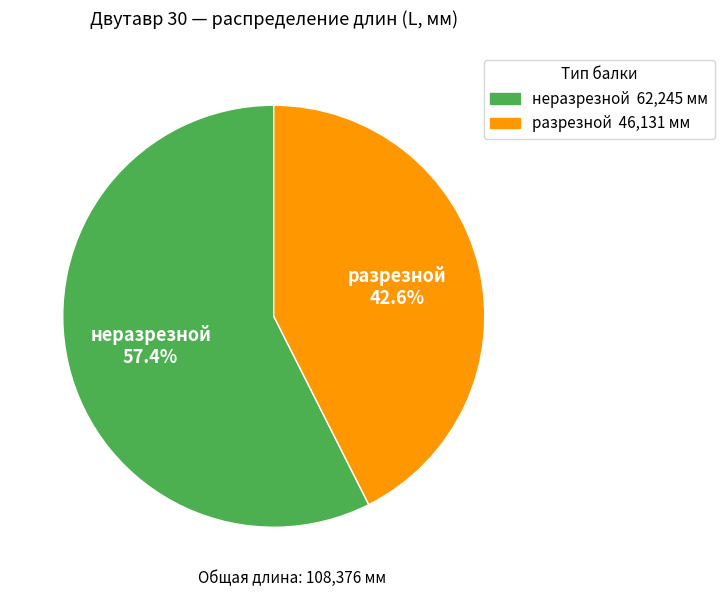

Does any single category account for the majority?

Yes